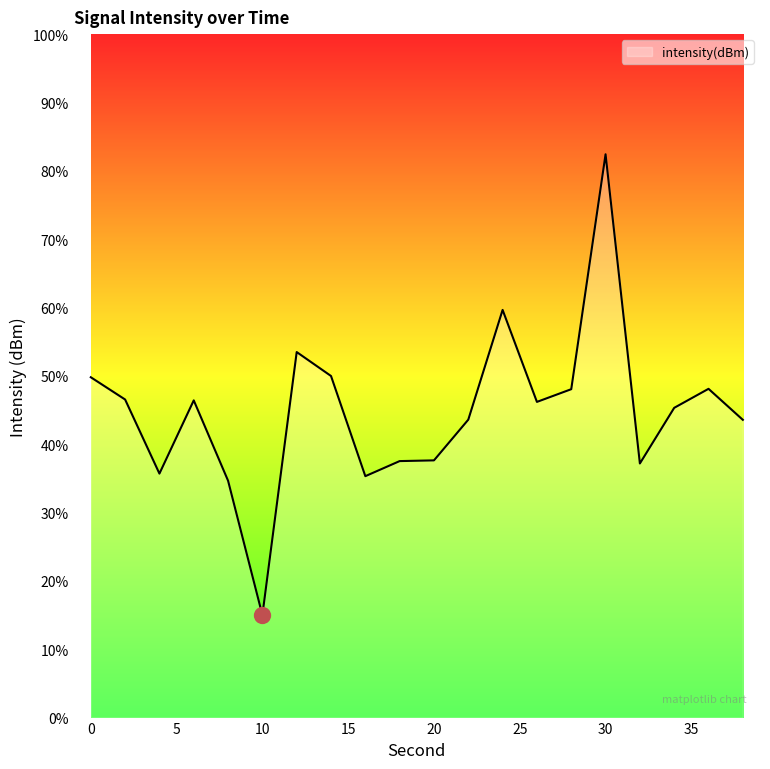

What is the difference between the maximum and minimum values?

67.4